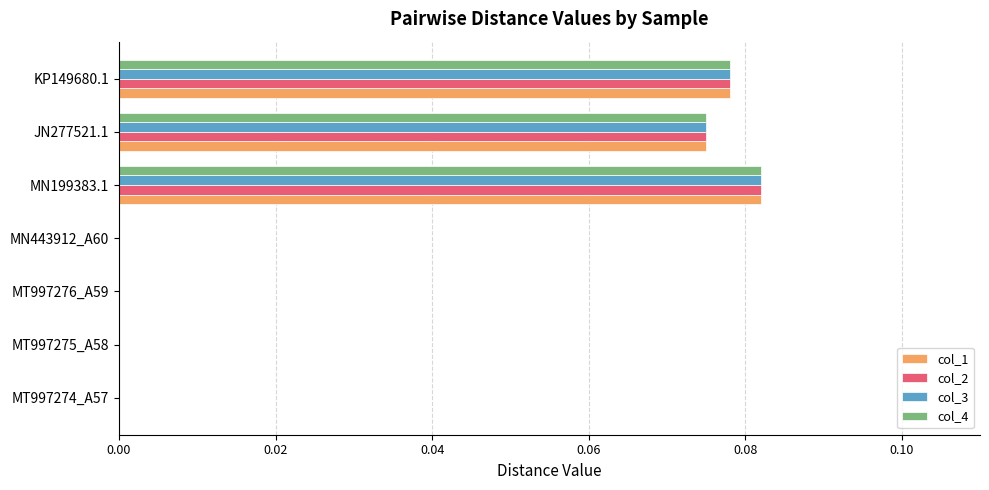

Which label corresponds to the largest value in the chart?

MN199383.1